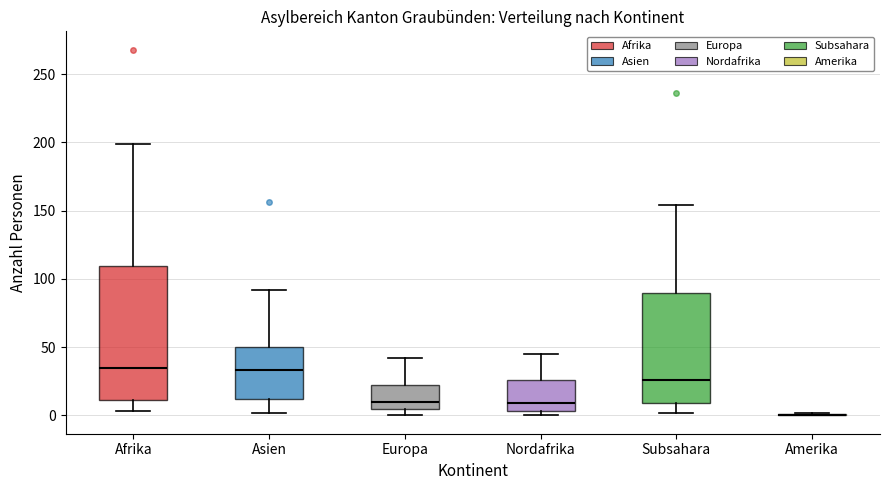

Reading left to right, transcribe this box plot: for each box, give where its median line is, the range the box spans, and where its two whiskers end, as read against the y-axis. The values are not printed on the chart, so give them approximately, as read against the axis.

Afrika: median 35, box 10 to 110, whiskers 5 to 200
Asien: median 35, box 10 to 50, whiskers 0 to 90
Europa: median 10, box 5 to 20, whiskers 0 to 40
Nordafrika: median 10, box 5 to 25, whiskers 0 to 45
Subsahara: median 25, box 10 to 90, whiskers 0 to 155
Amerika: box collapsed to a line at 0, whiskers 0 to 0